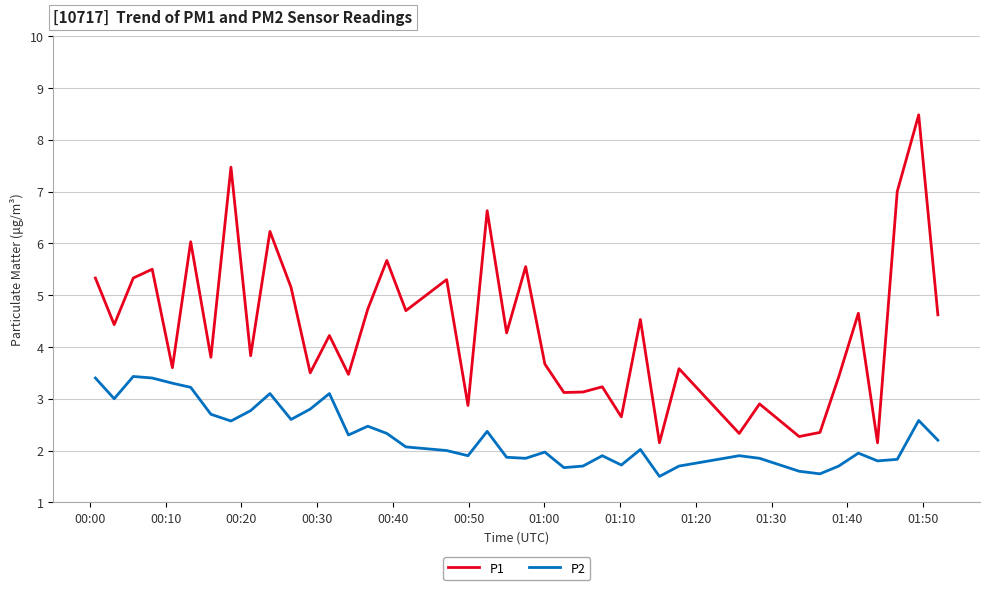

Rank the series by their average value, from highest to lowest.

P1, P2